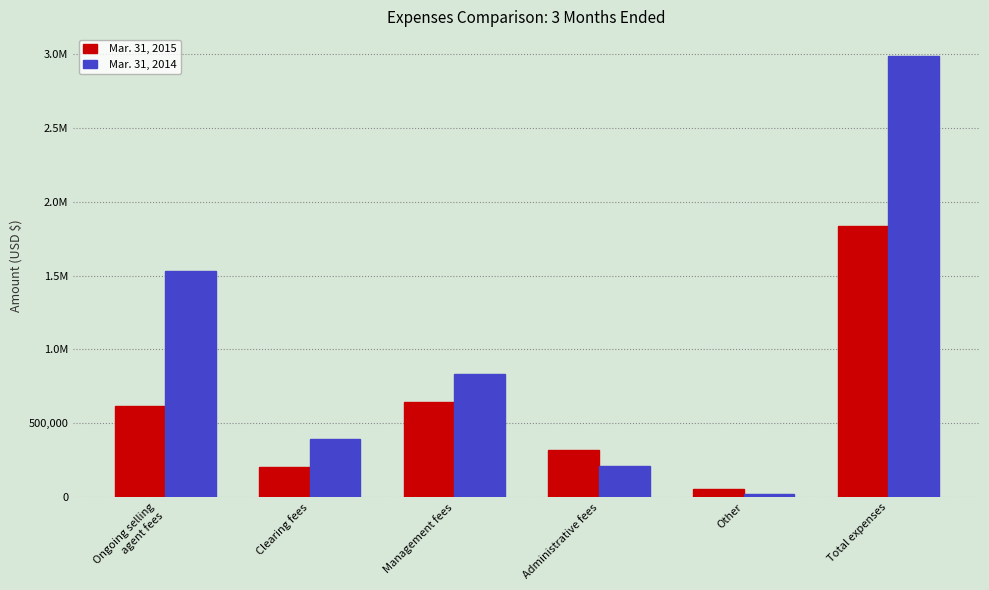

Reading right to left, transcribe all the data shown in this chart.

Mar. 31, 2015: Total expenses=1838272	Other=53435	Administrative fees=320670	Management fees=641341	Clearing fees=203513	Ongoing selling
agent fees=619313
Mar. 31, 2014: Total expenses=2985706	Other=18869	Administrative fees=208967	Management fees=835875	Clearing fees=392498	Ongoing selling
agent fees=1529497